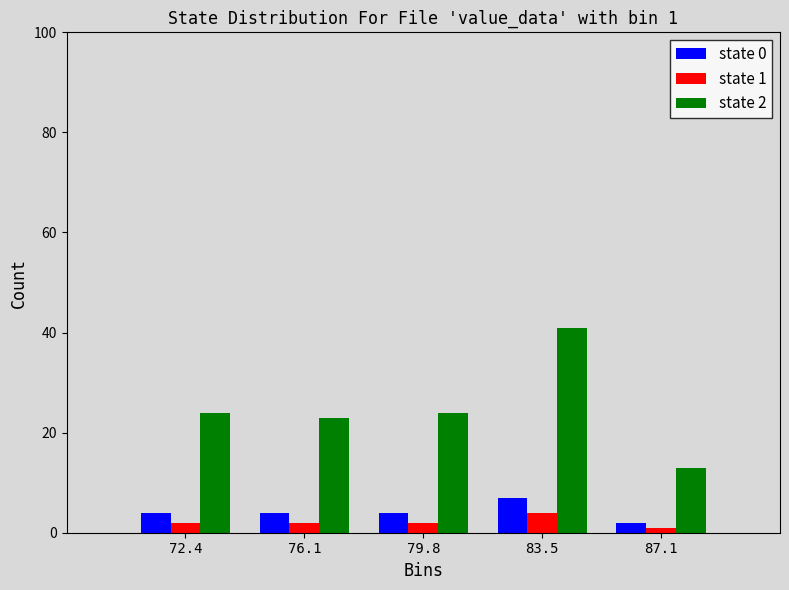

In the state 0 series, which range on the x-axis has the tallest bar?

81.5 to 85.5